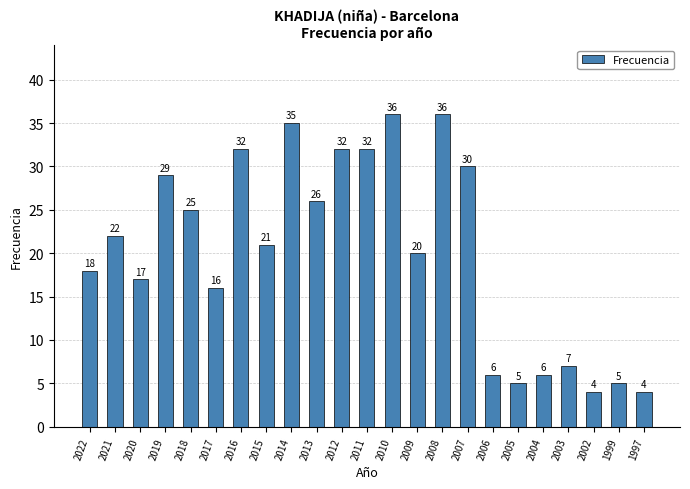

What is the sum of the values at 2004 and 2005?

11